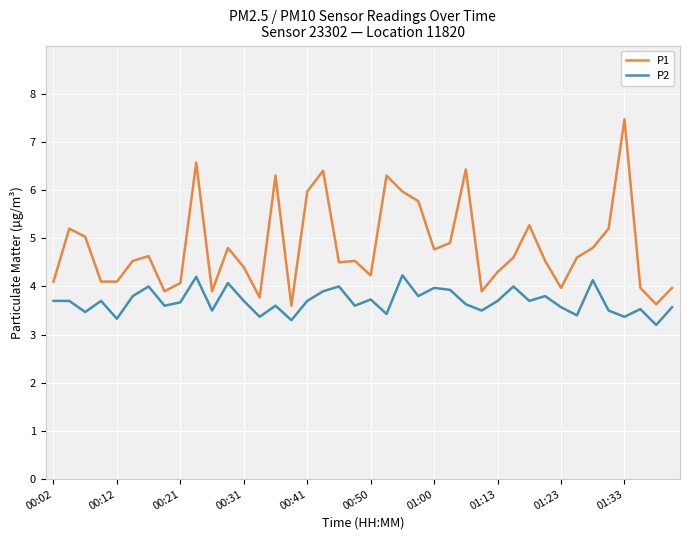

In P1, how many points are higher than both neighbors (excluding endpoints)?

11